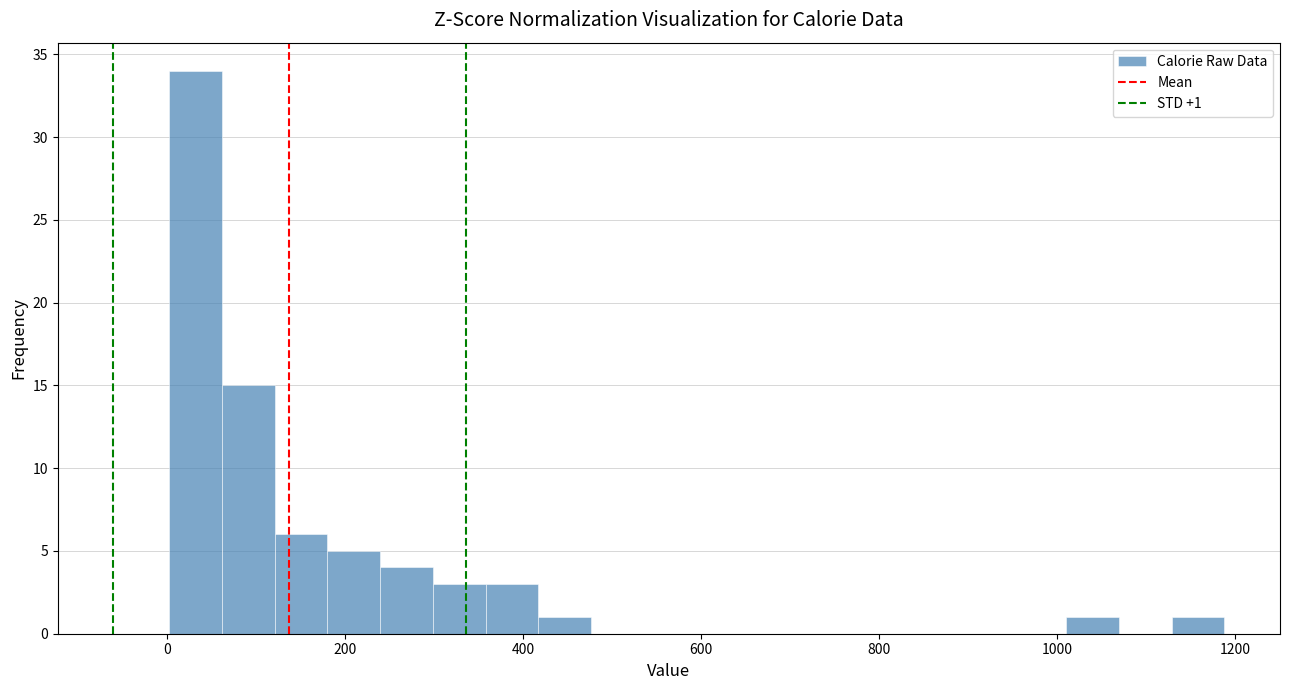

Read against the x-axis, roughly where is the centre of the tallest bar?

40